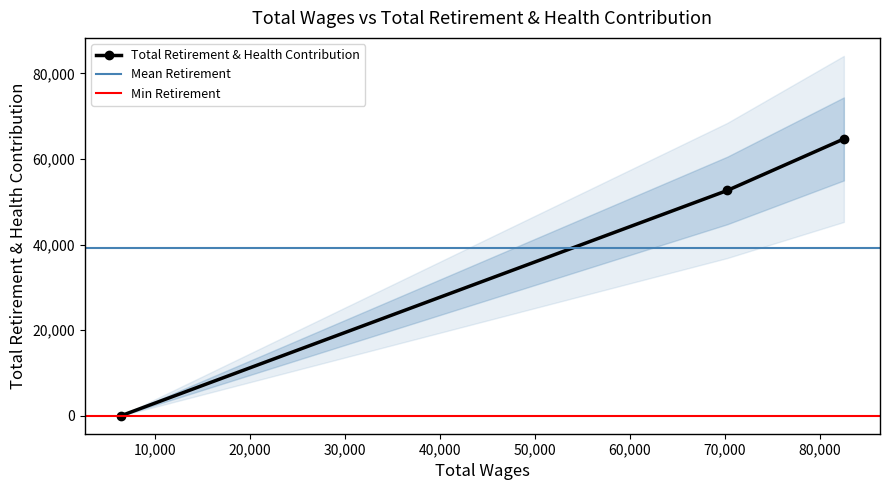

What is the highest value of the Total Retirement & Health Contribution series?

64706